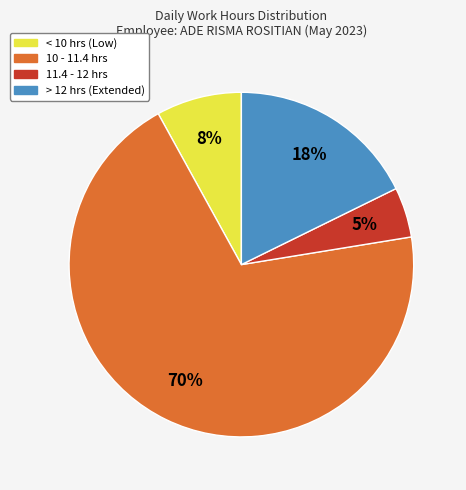

How many slices are in this pie chart?

4